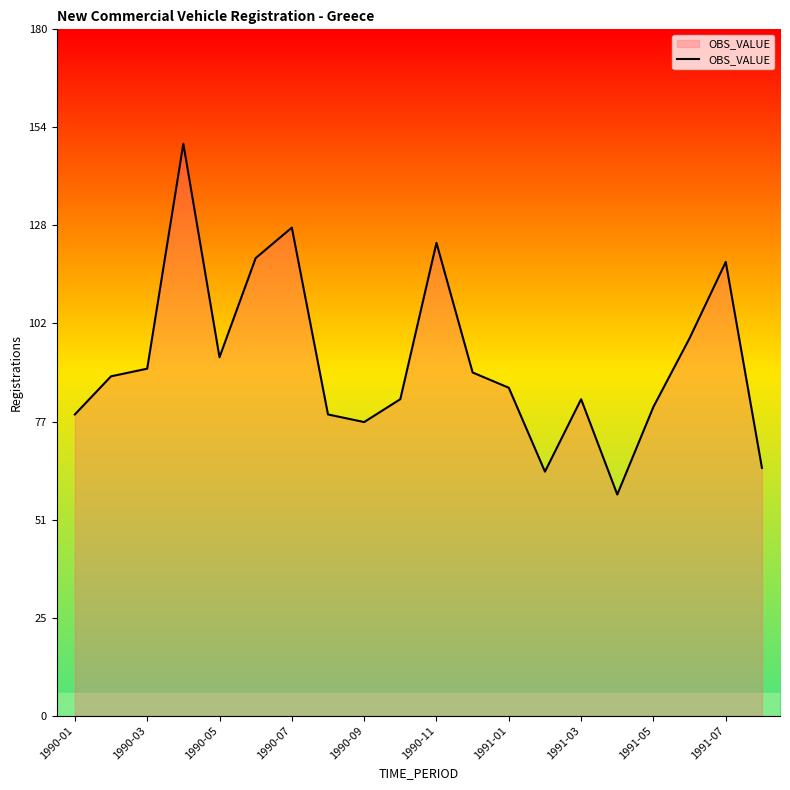

What is the smallest value displayed?

58